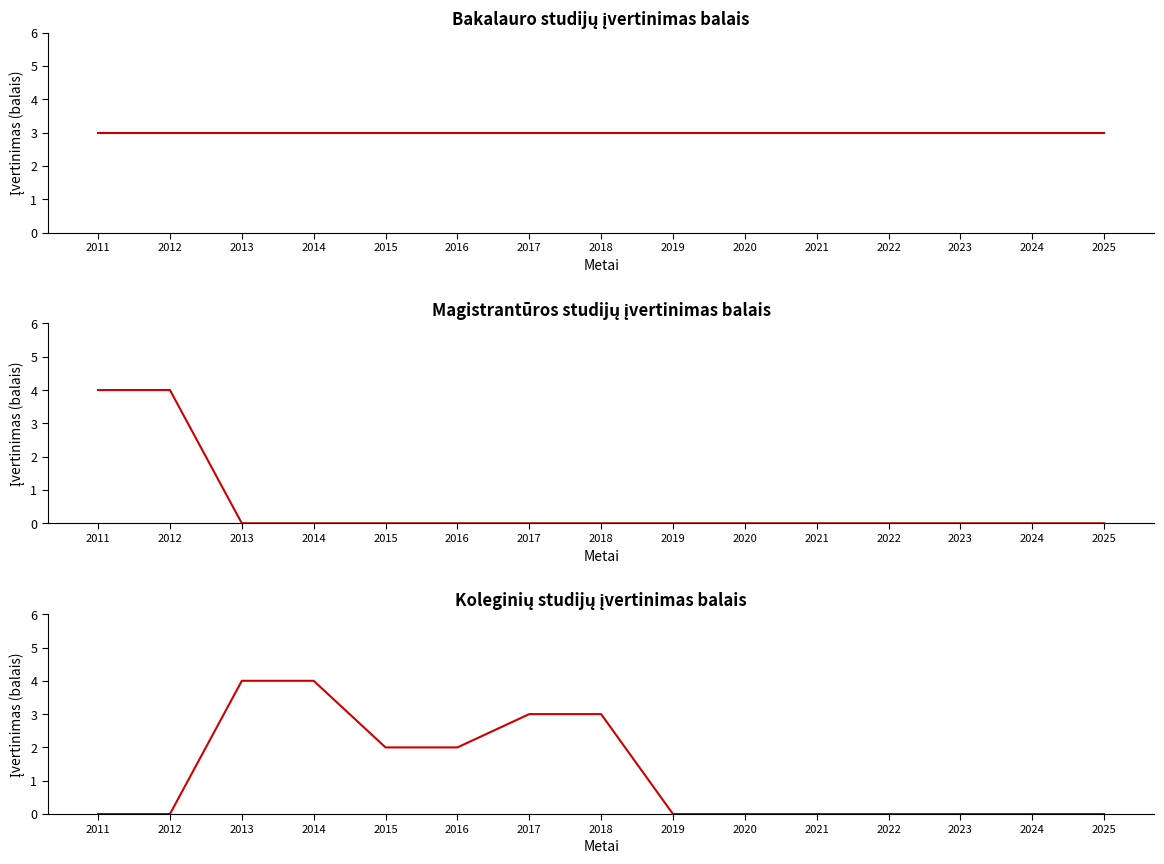

Where do Magistrantūros studijos and Bakalauro studijos first cross each other?

2012 and 2013